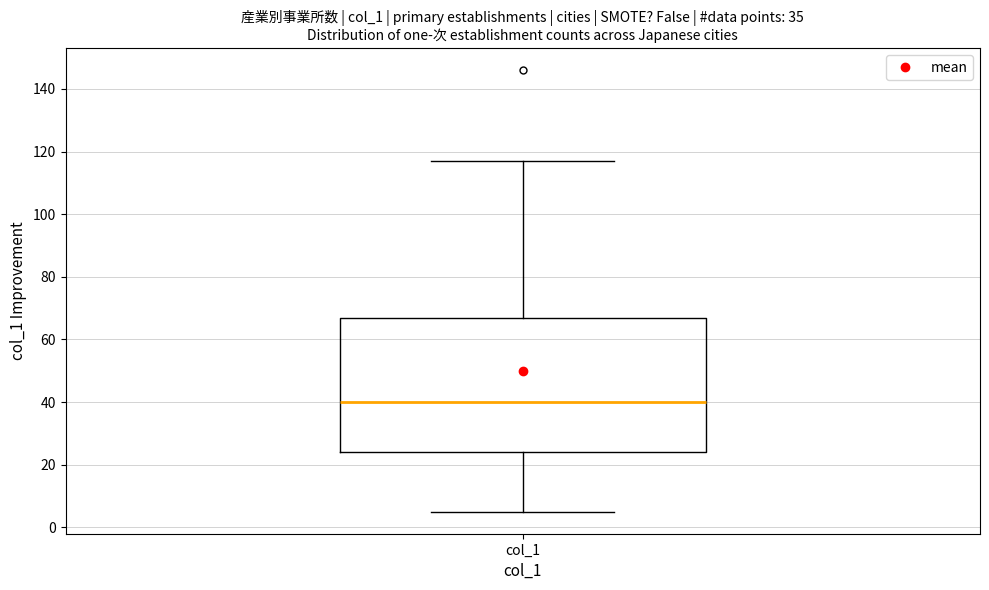

Read this box plot against the y-axis: the position of the median line, the range covered by the box, and the ends of both whiskers. The values are not printed on the chart, so give them approximately, as read against the axis.

median 40, box 24 to 68, whiskers 6 to 118